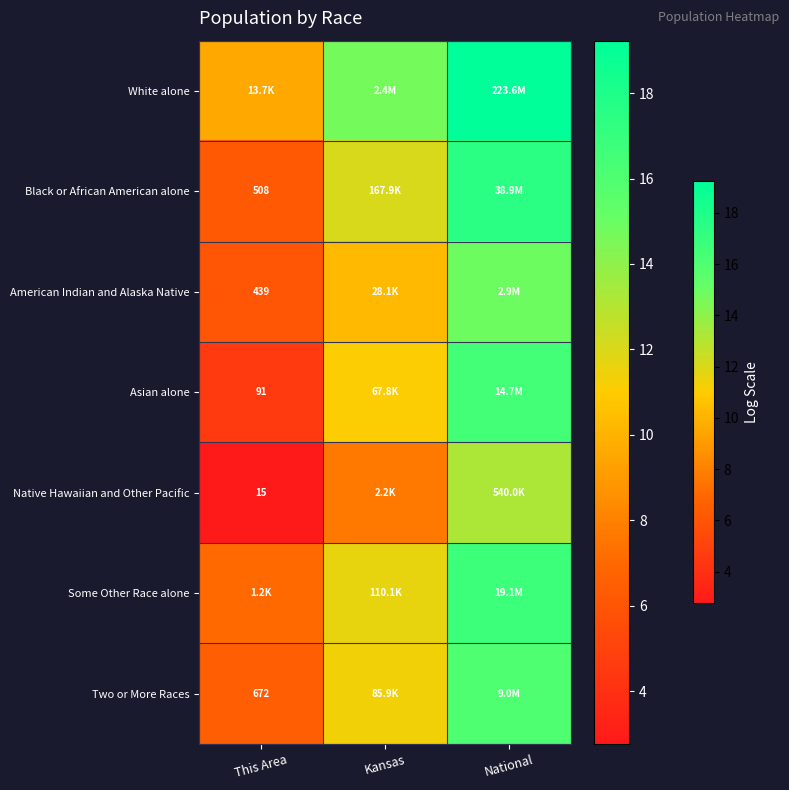

What is the highest value of the White alone series?

19.2